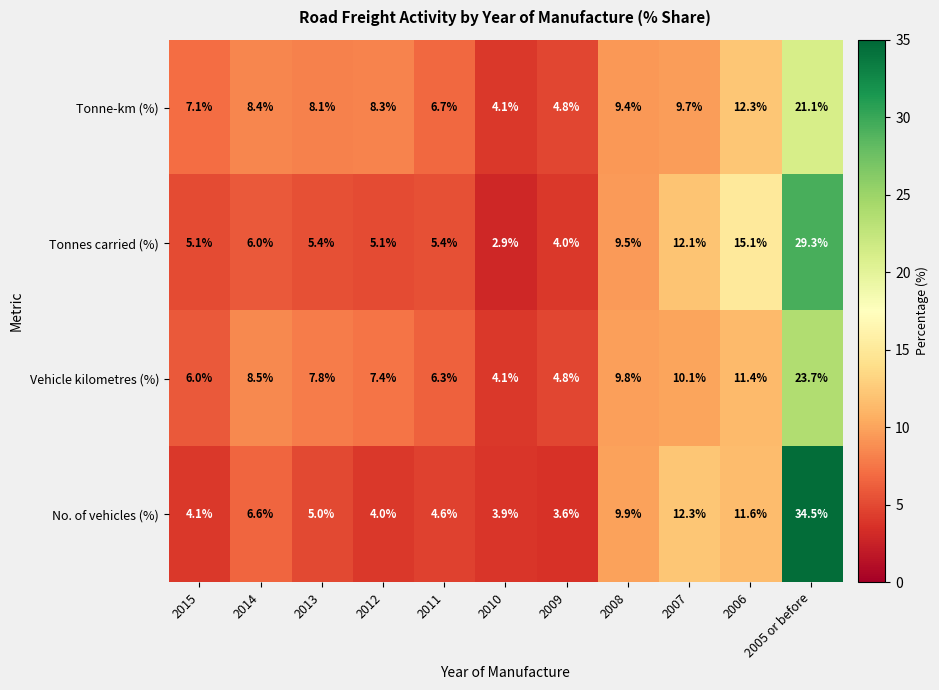

Where does the No. of vehicles (%) series first go above 5?

2014